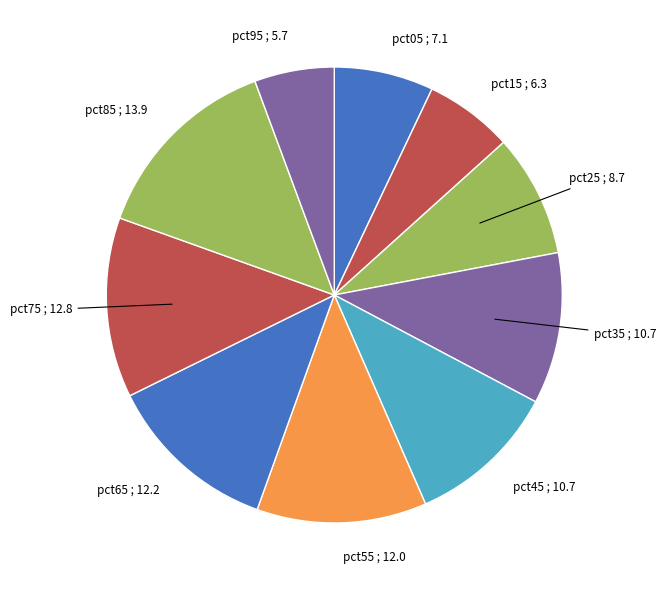

Is there a majority slice in this chart?

No